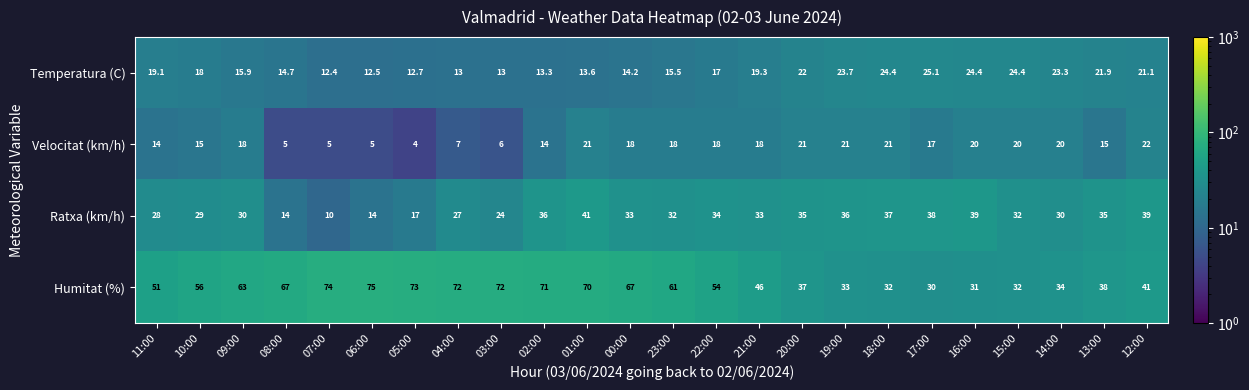

The Temperatura (C) series shows 15.5 at 23:00. True or false?

True